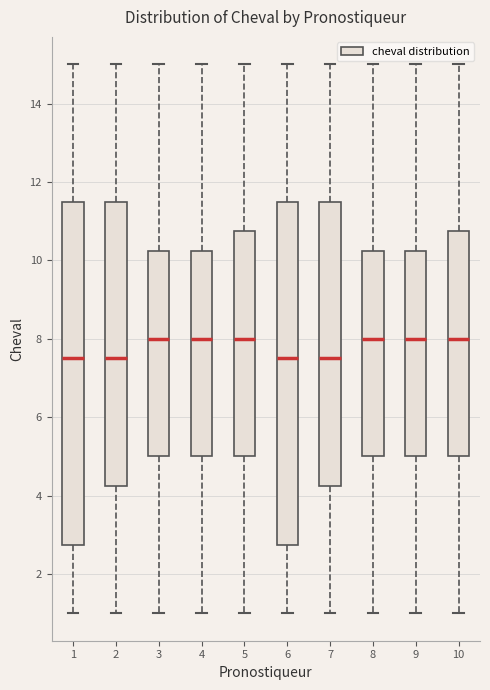

Where is the upper edge of the box at x = 2 on the y-axis? The values are not printed on the chart, so give them approximately, as read against the axis.

11.6